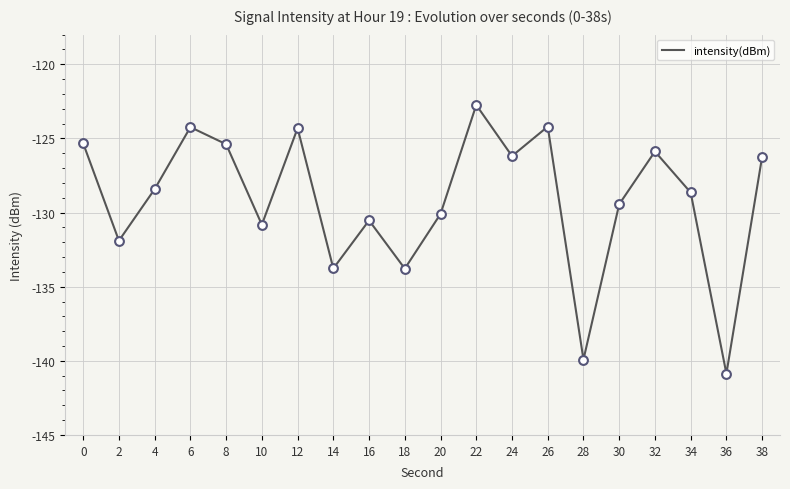

Which has a higher value, 10 or 22?

22